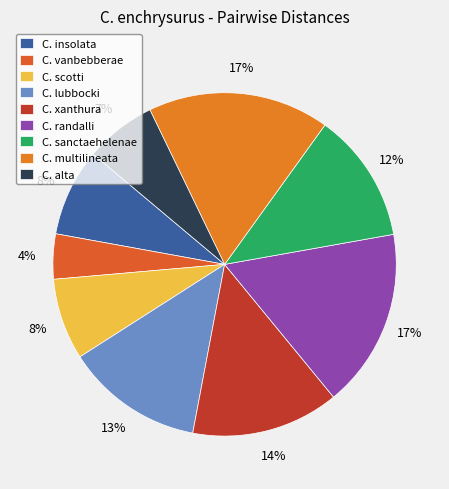

What is the change in value from C. multilineata to C. alta?

-0.1